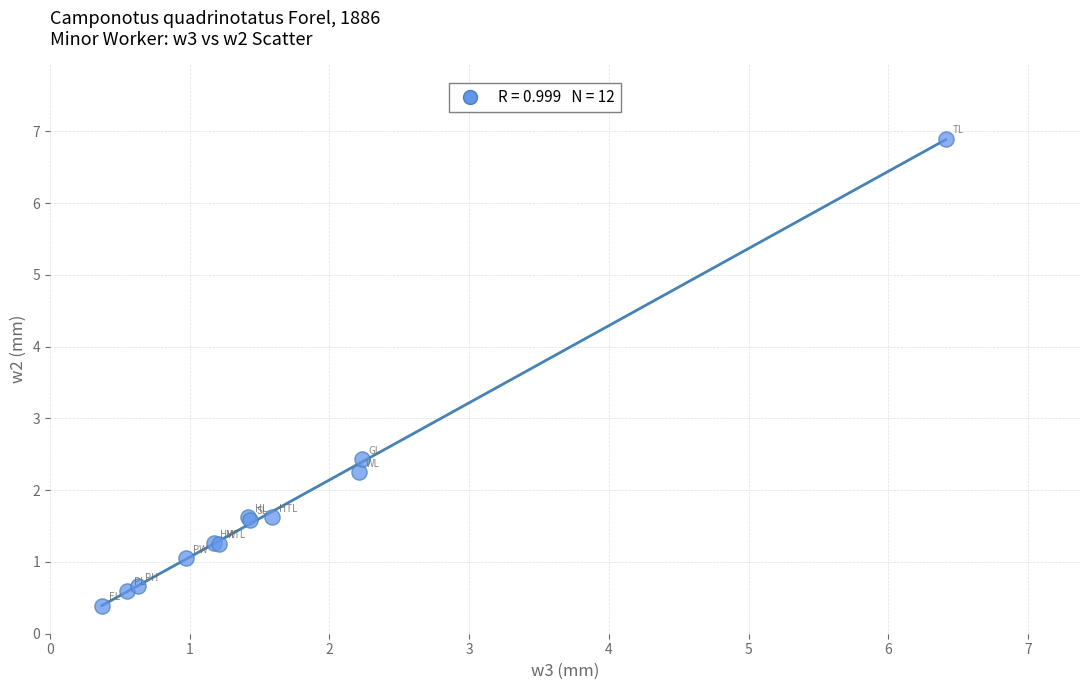

What Y value in the scatter plot is closest to 3?

2.4